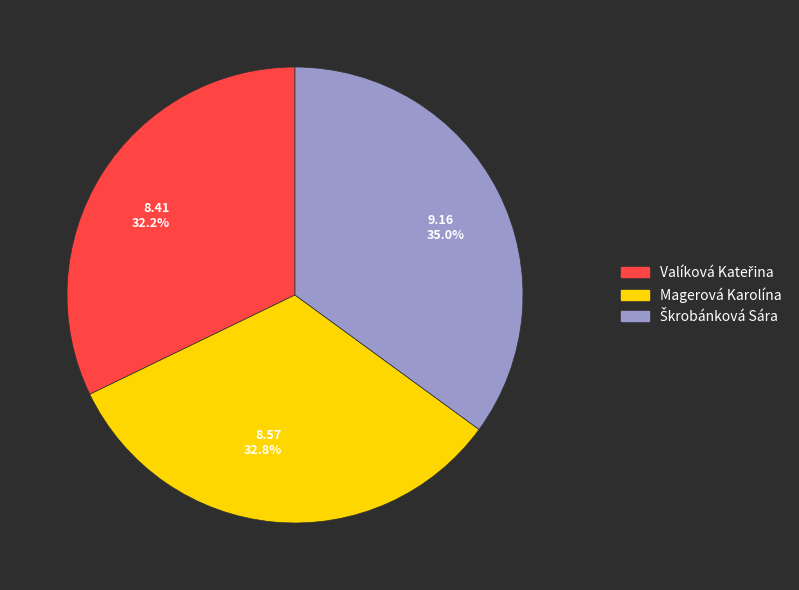

Which slice is the smallest?

8.41 32.2%